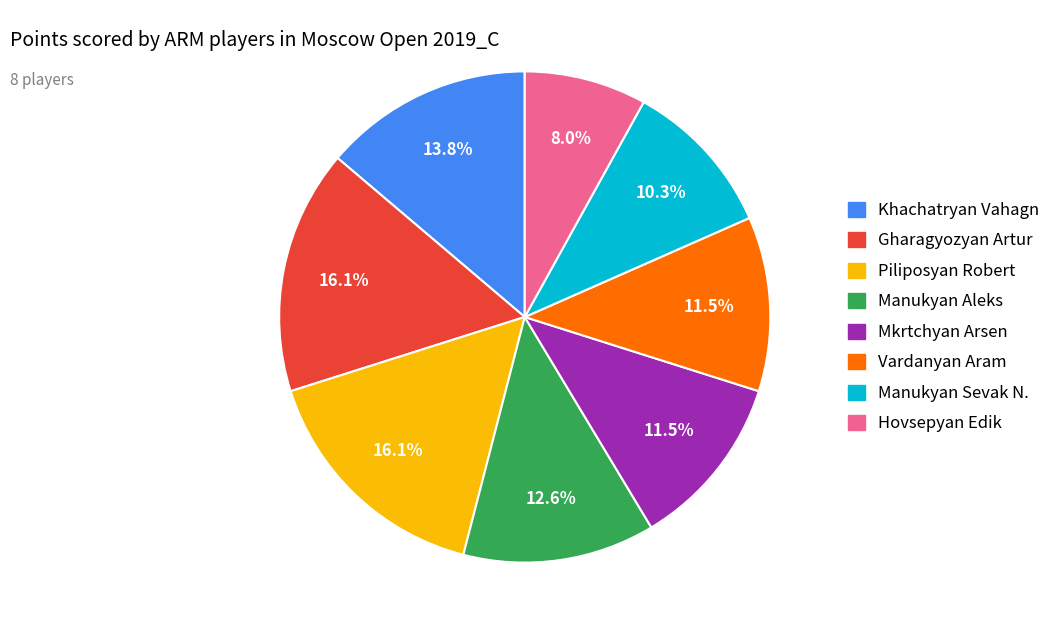

Approximately how many times larger is the value at Gharagyozyan Artur compared to Khachatryan Vahagn?

1.2